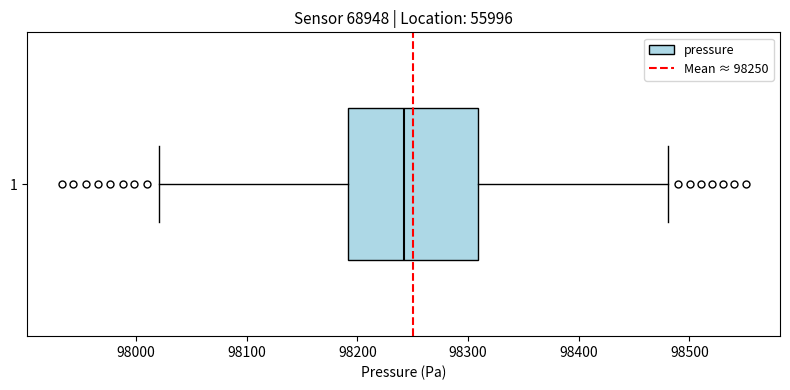

Read this box plot against the x-axis: the position of the median line, the range covered by the box, and the ends of both whiskers. The values are not printed on the chart, so give them approximately, as read against the axis.

median 98240, box 98190 to 98310, whiskers 98020 to 98480